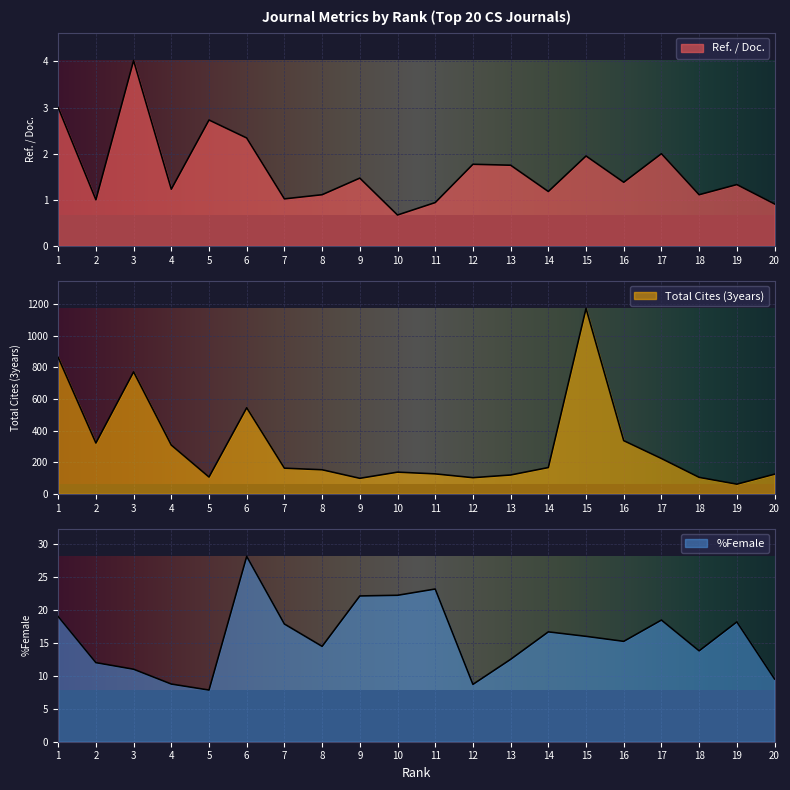

What is the difference between the %Female values at 18 and 8?

0.7